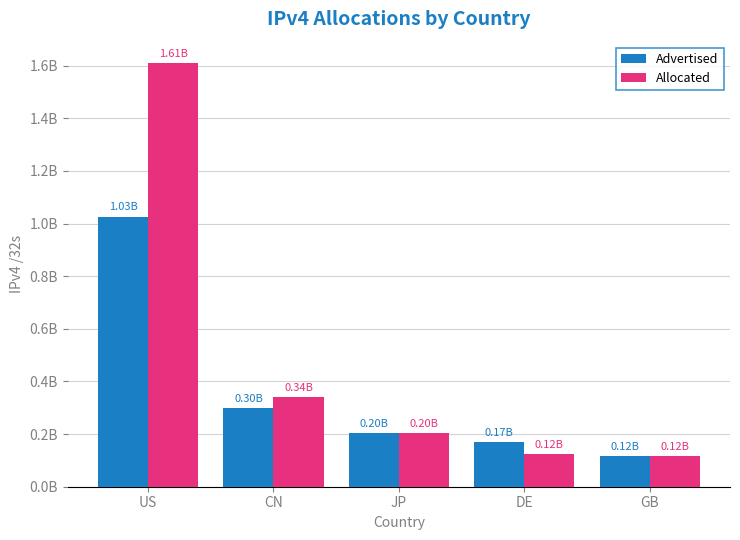

Rank the series by their average value, from lowest to highest.

Advertised, Allocated